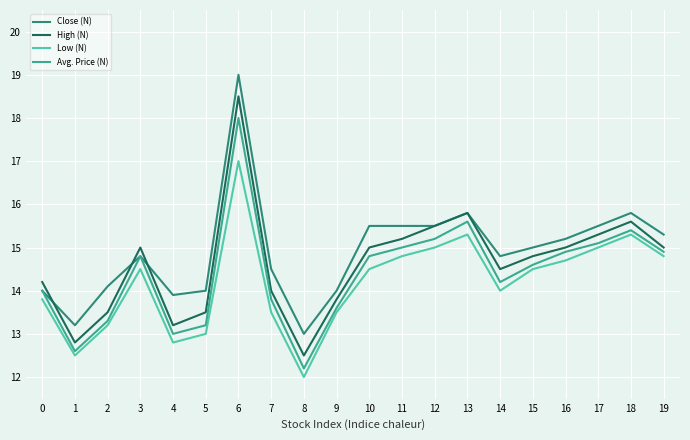

Read the Close (N) value at 2.

14.1